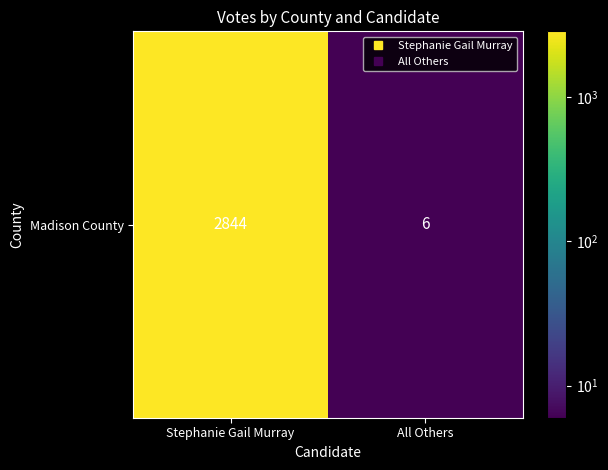

What is the sum of the values at All Others and Stephanie Gail Murray?

2850